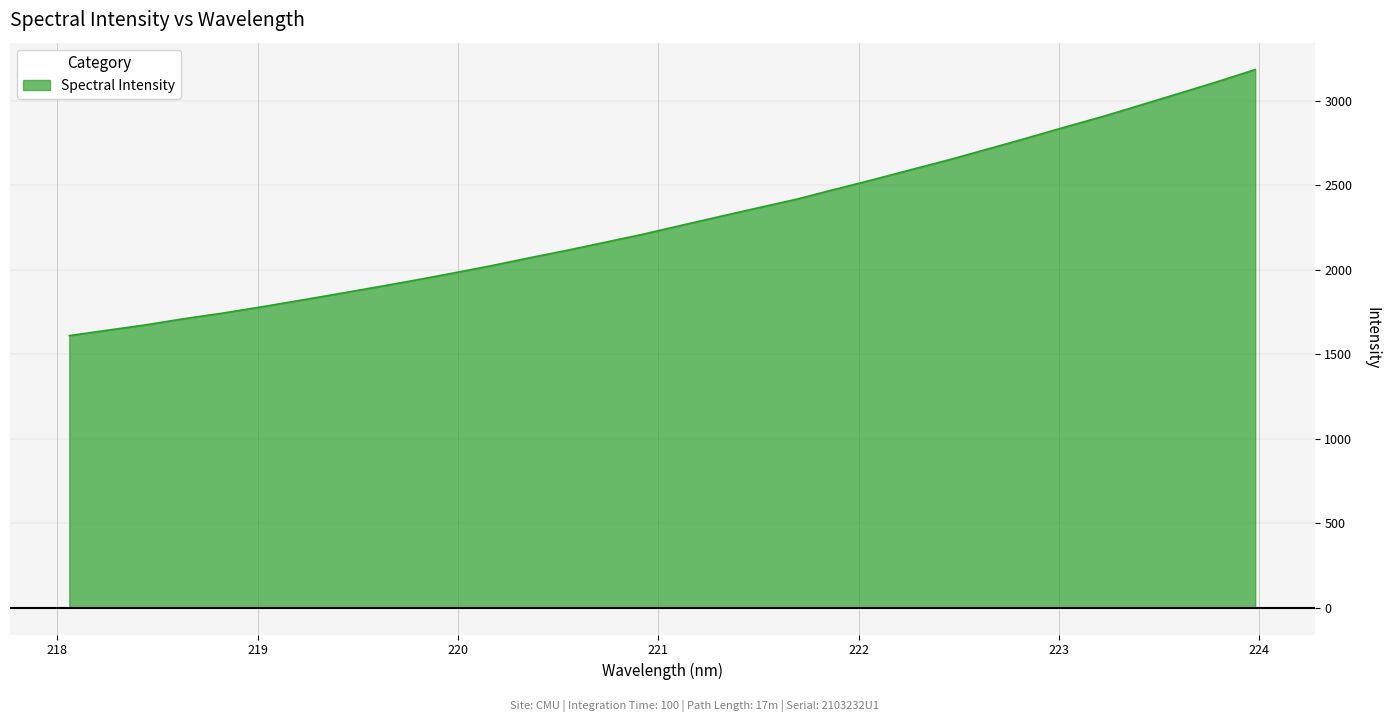

What is the greatest value displayed?

3184.3